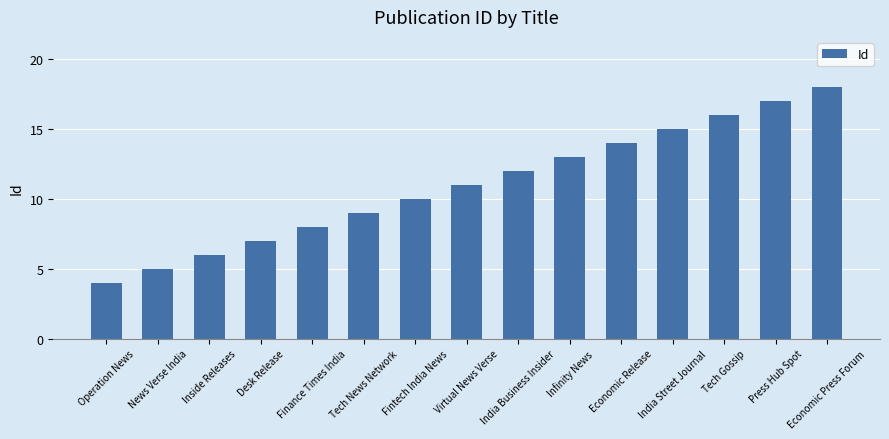

What is the minimum value shown in the chart?

4